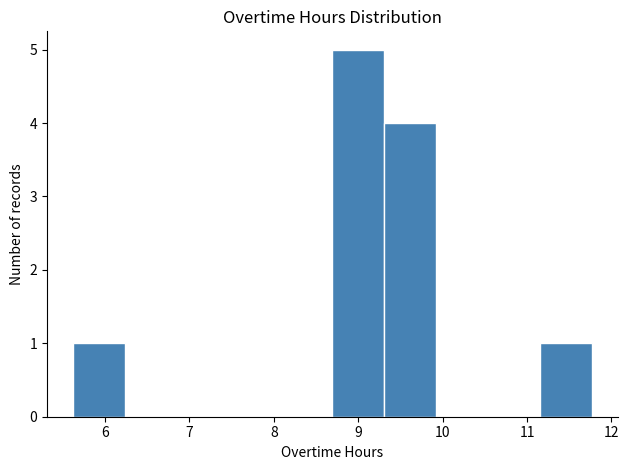

Reading left to right, list every bar in this chart as the range it spans on the x-axis followed by its height. Neither the bar edges nor the heights are printed on the chart, so give them approximately, as read against the axes.

5.6 to 6.2: 1
6.2 to 6.9: 0
6.9 to 7.5: 0
7.5 to 8.1: 0
8.1 to 8.7: 0
8.7 to 9.3: 5
9.3 to 9.9: 4
9.9 to 10.5: 0
10.5 to 11.2: 0
11.2 to 11.8: 1